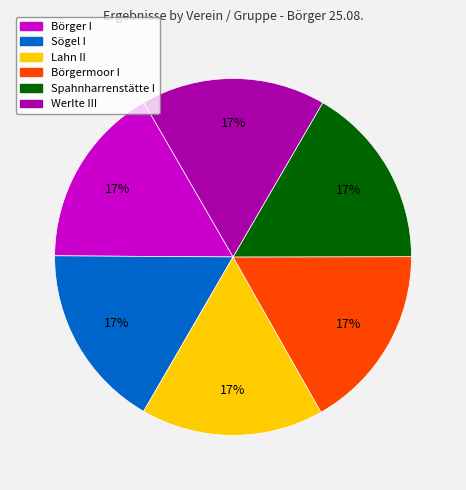

True or false: Sögel I accounts for 22% of the total.

False